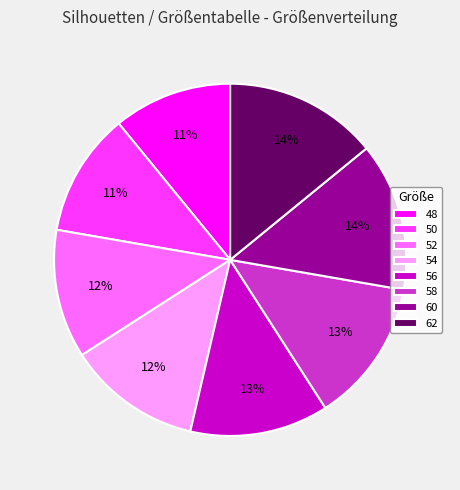

What is the ratio of the value at 56 to the value at 62?

0.9